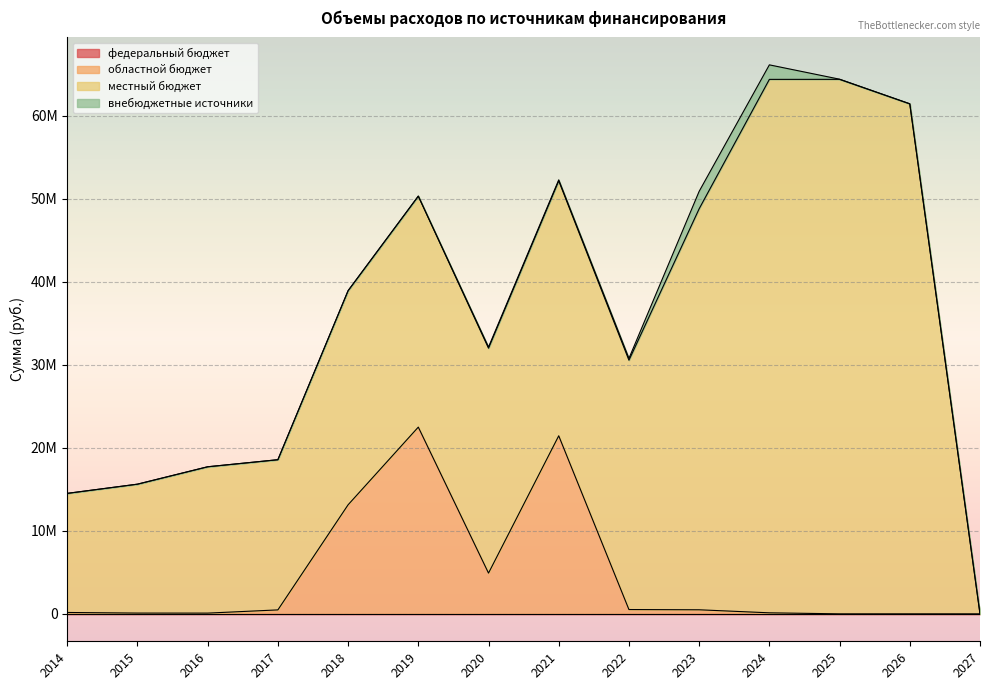

The внебюджетные источники series shows 2100300.0 at 2023. True or false?

True